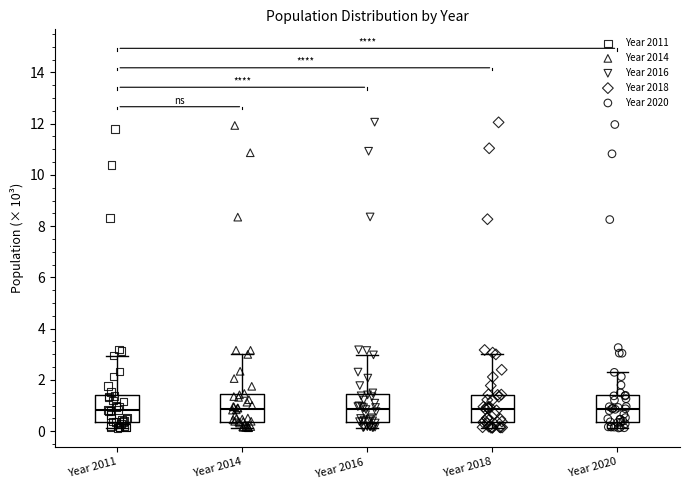

Where is the upper edge of the box for Year 2011 on the y-axis? The values are not printed on the chart, so give them approximately, as read against the axis.

1.4